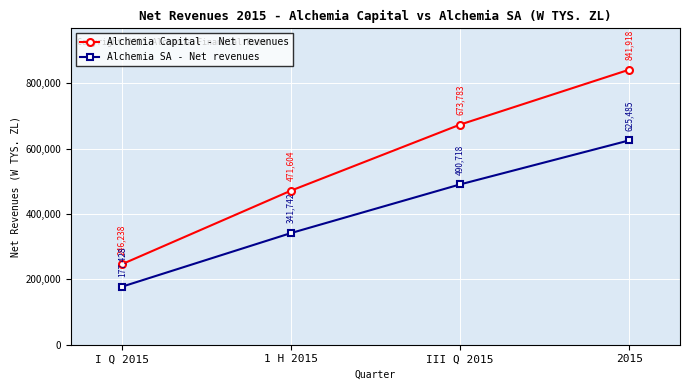

How many data points does each series have?

4